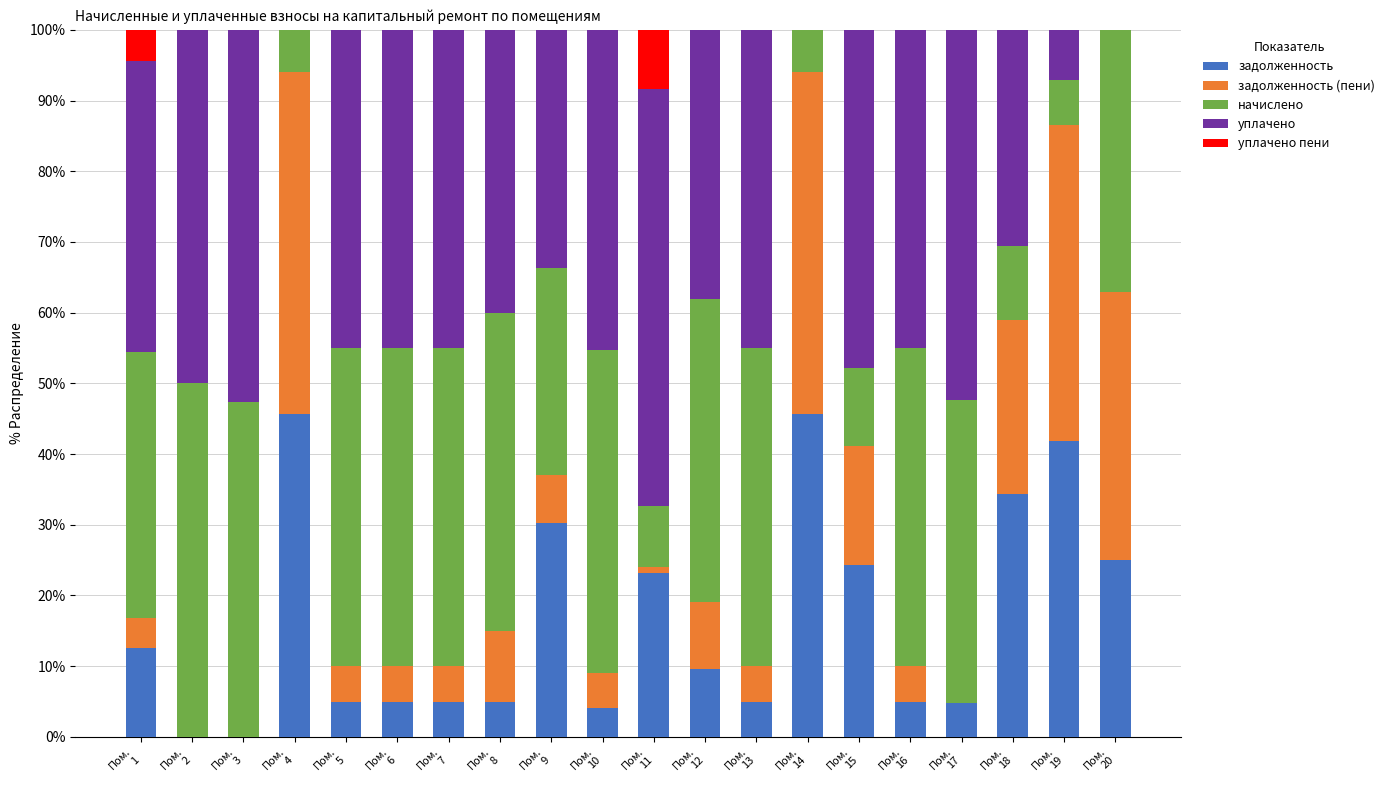

What is the maximum value for задолженность?

45.6